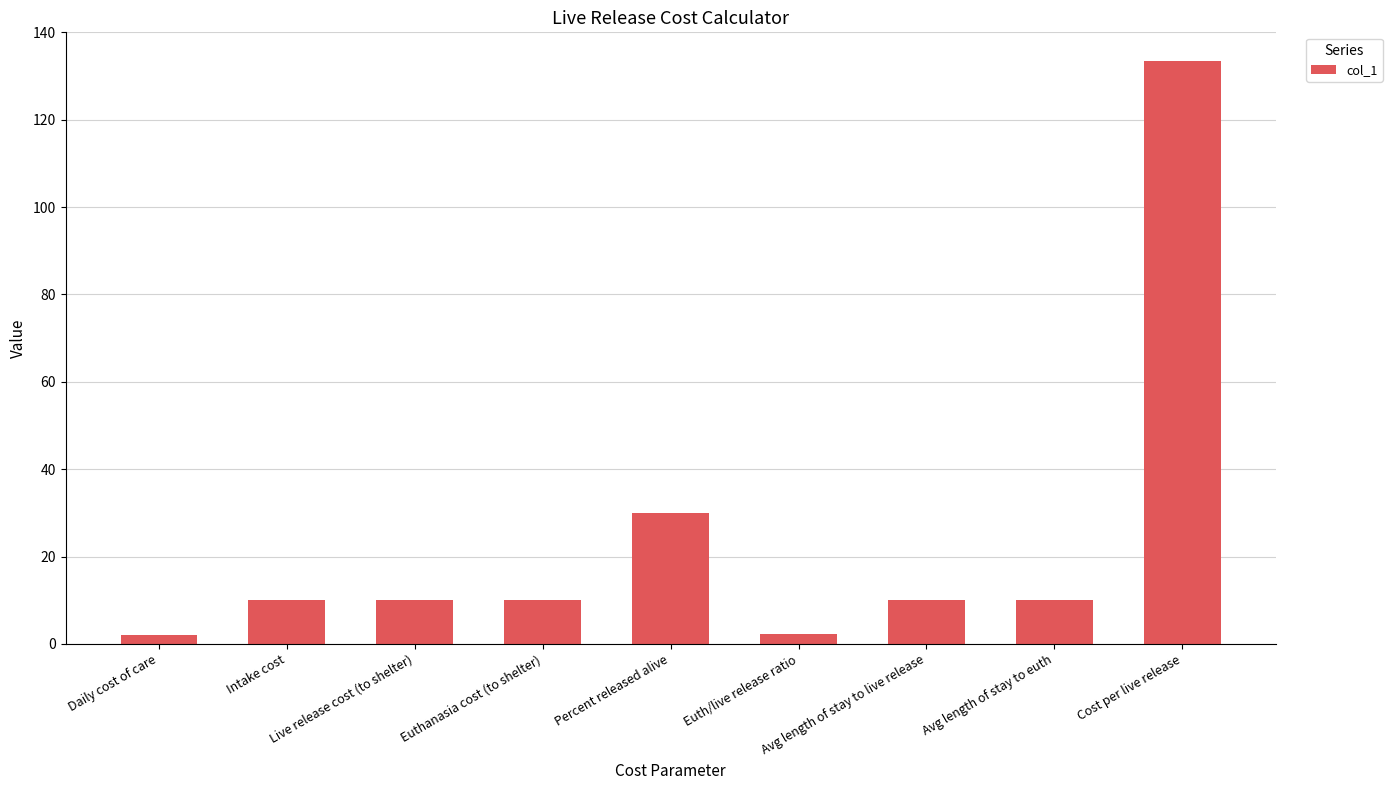

How many data points does each series have?

9